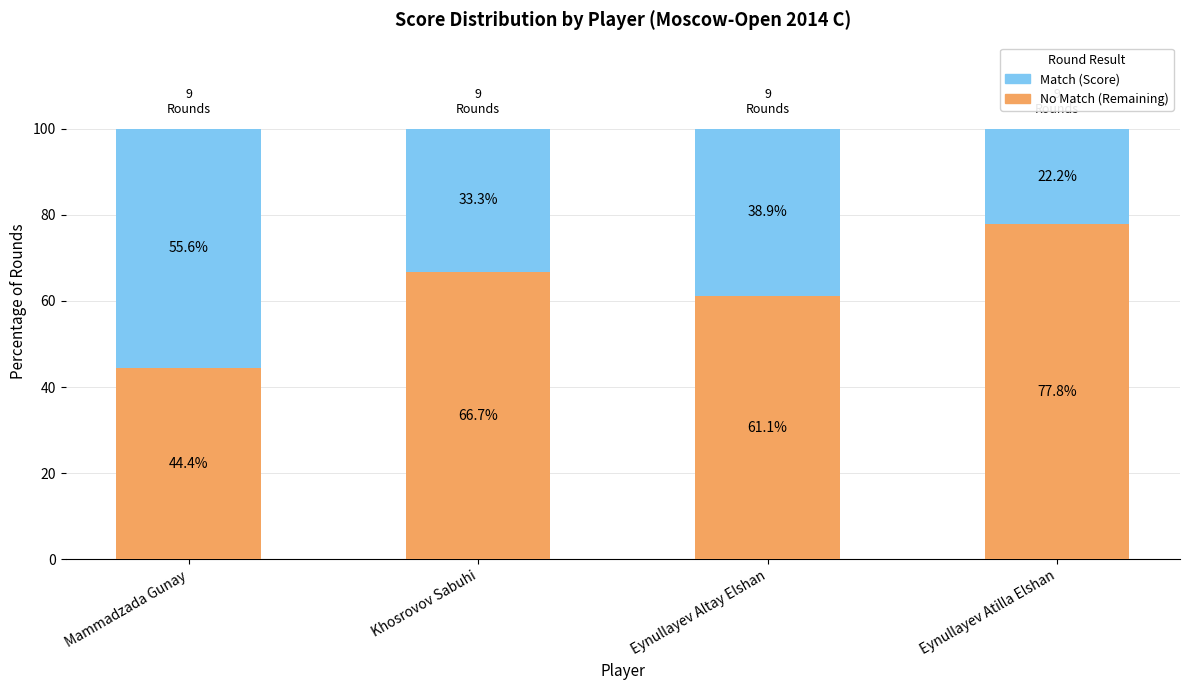

How many categories are shown in the chart?

4